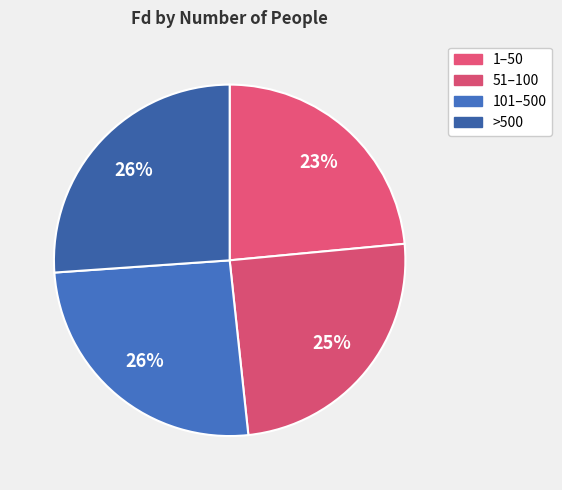

How much of the chart is everything except >500?

73.9%